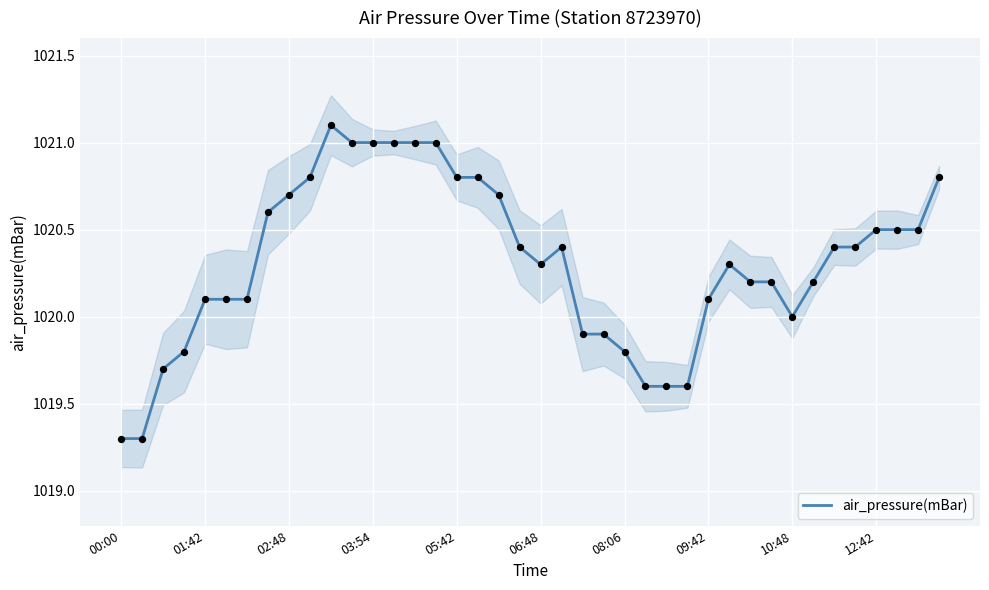

The air_pressure(mBar) series shows 1020.7 at 02:48. True or false?

True